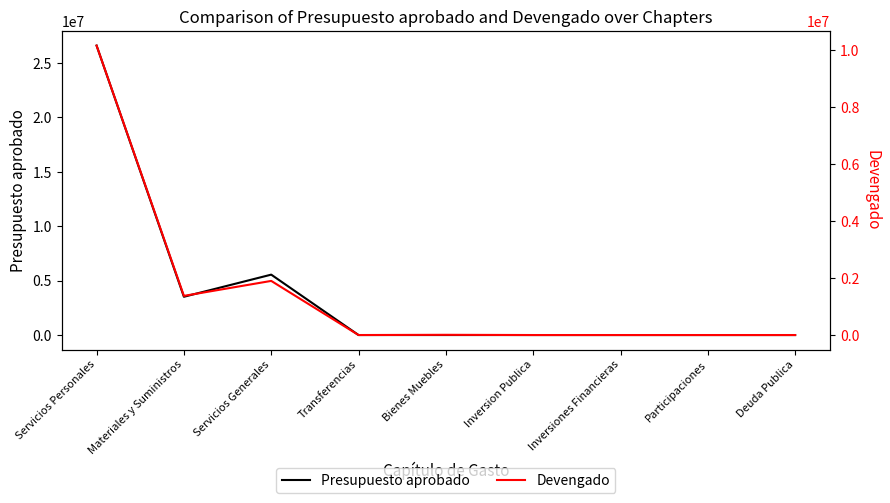

At which label does Presupuesto aprobado reach its peak?

Servicios Personales